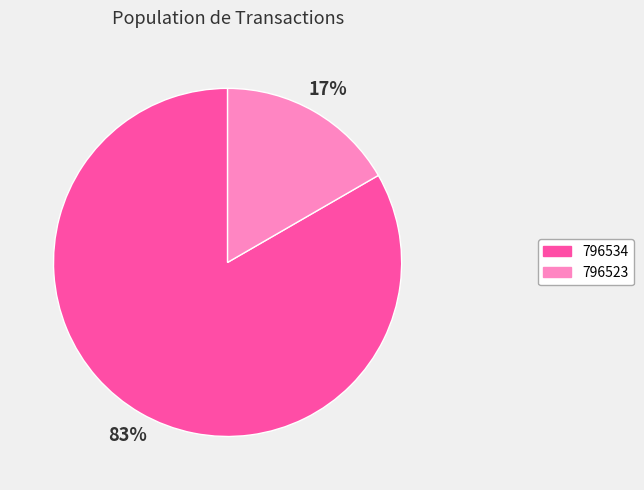

To the nearest percent, what is the average slice percentage?

50%